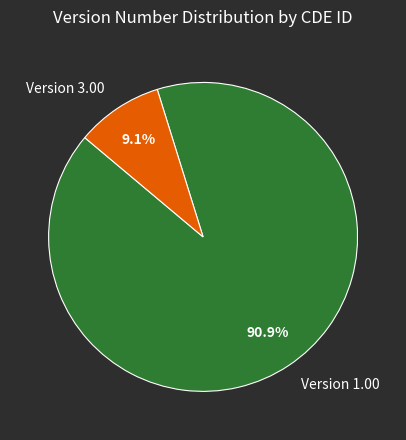

To the nearest percent, what is the difference between the largest and smallest slice percentages?

82%